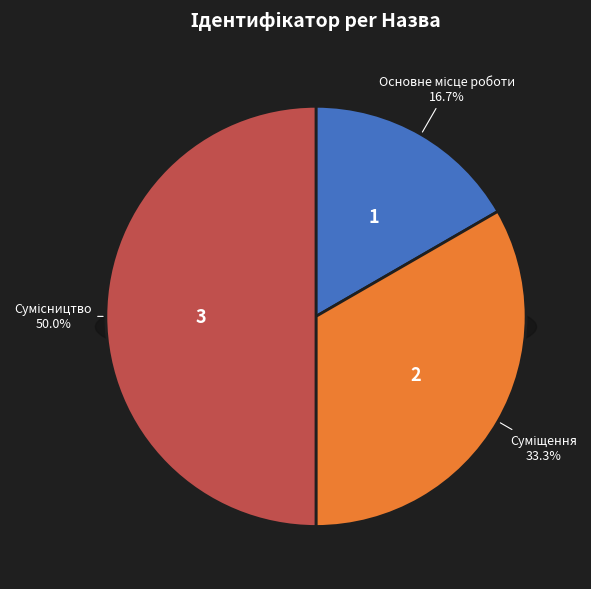

To the nearest percent, what percentage of the pie is Сумісництво?

50%